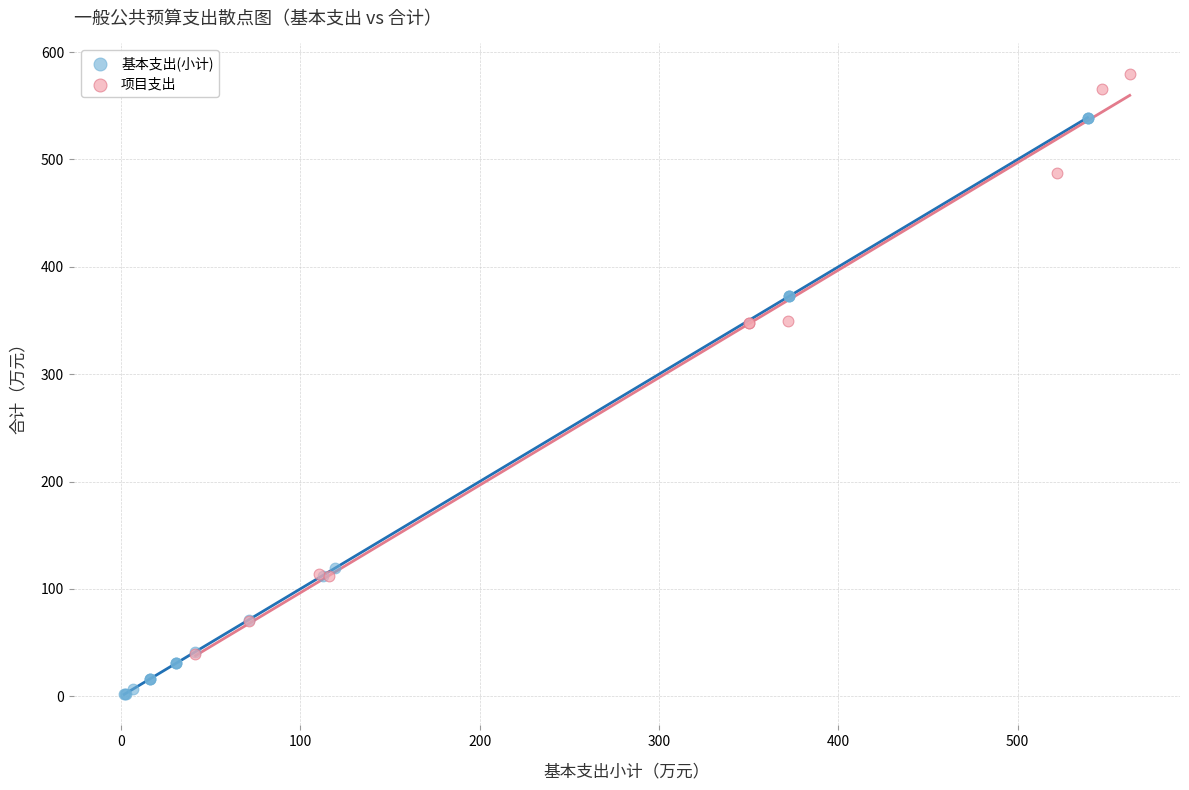

Which series reaches the maximum Y coordinate?

项目支出